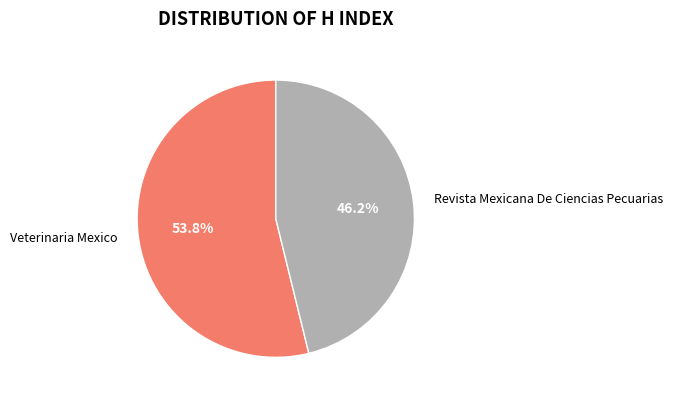

Rank the categories by value from highest to lowest.

Veterinaria Mexico, Revista Mexicana De Ciencias Pecuarias